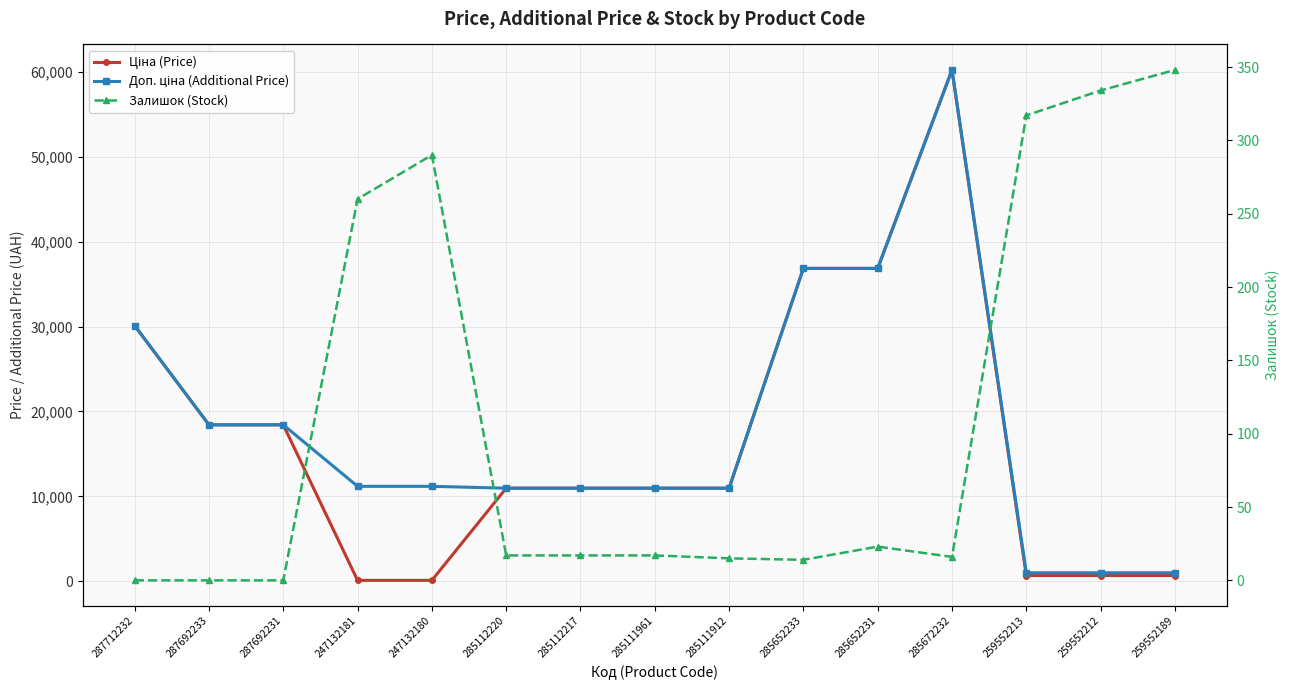

What position from the right is 285111912?

7